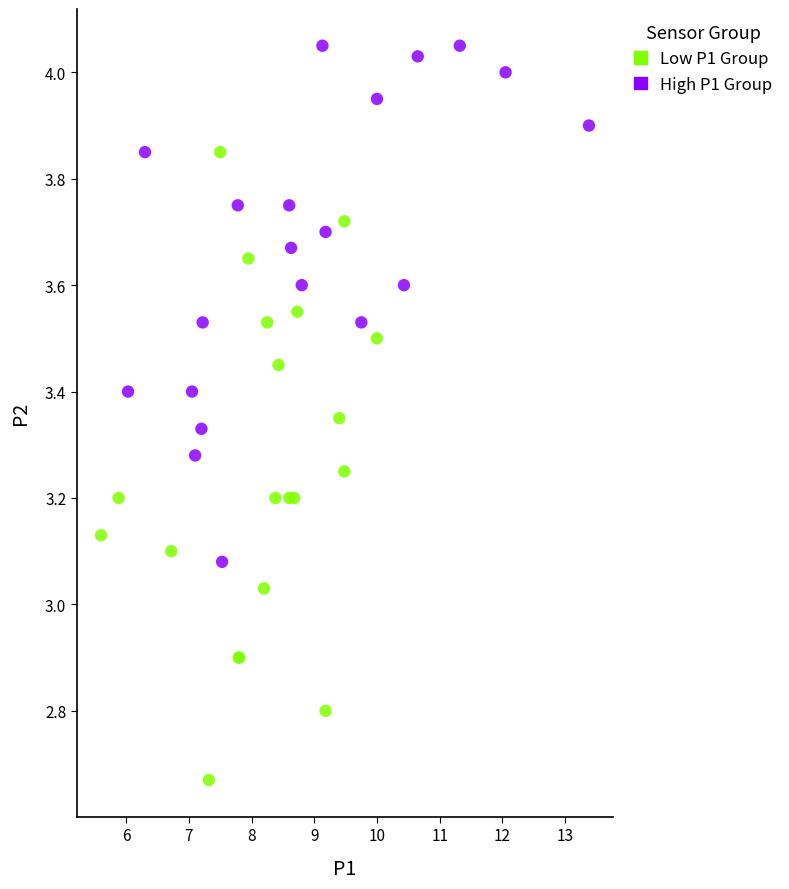

Which series contains the lowest Y value?

Low P1 Group